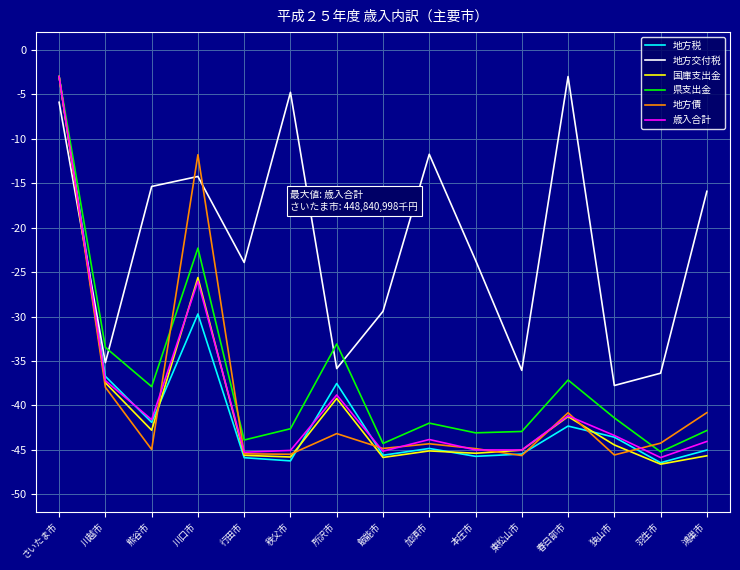

What is the difference between the 地方交付税 values at 秩父市 and 本庄市?

18.9